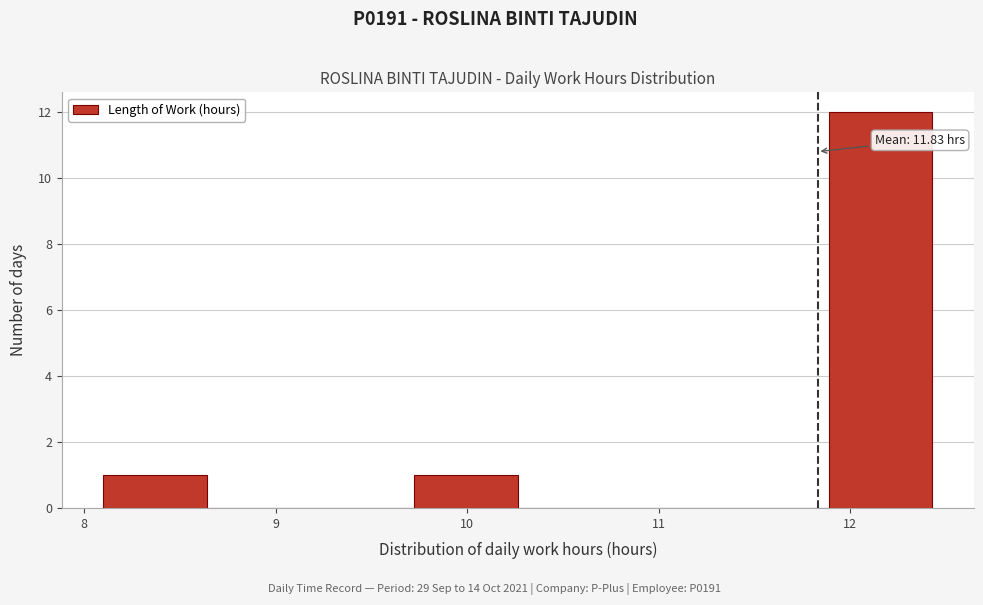

Which range on the x-axis has the tallest bar?

11.9 to 12.4